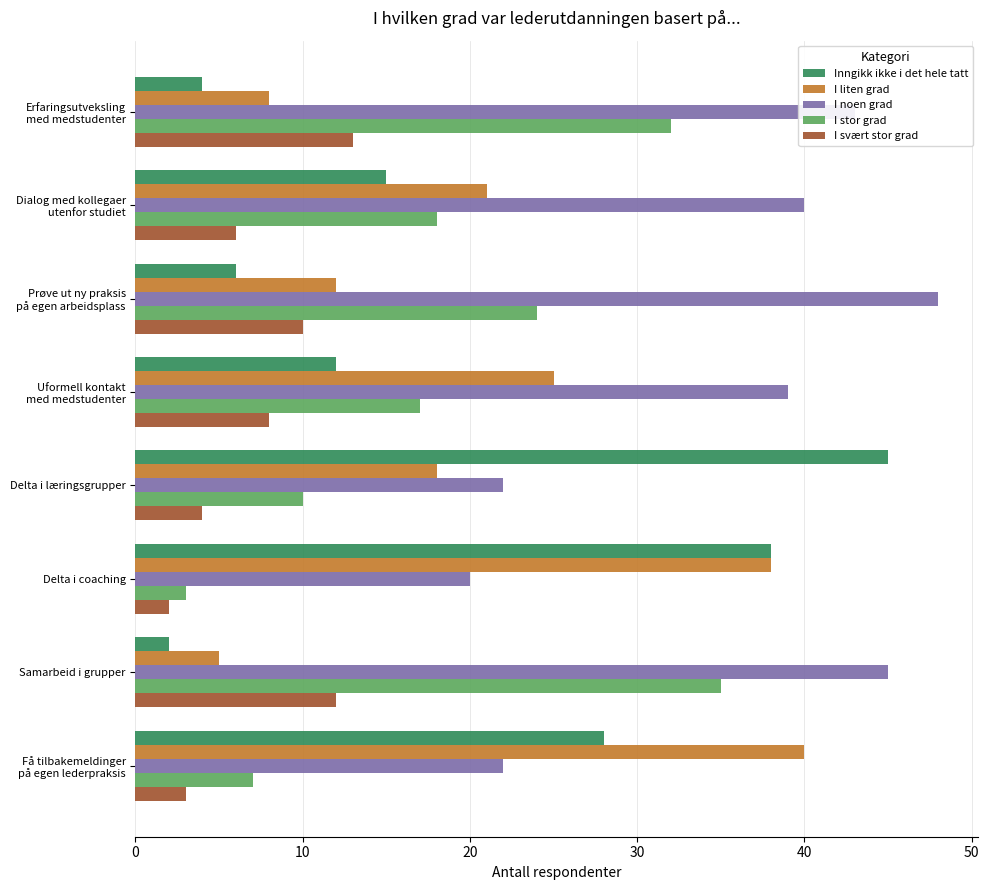

Which series has the largest total across all categories?

I noen grad